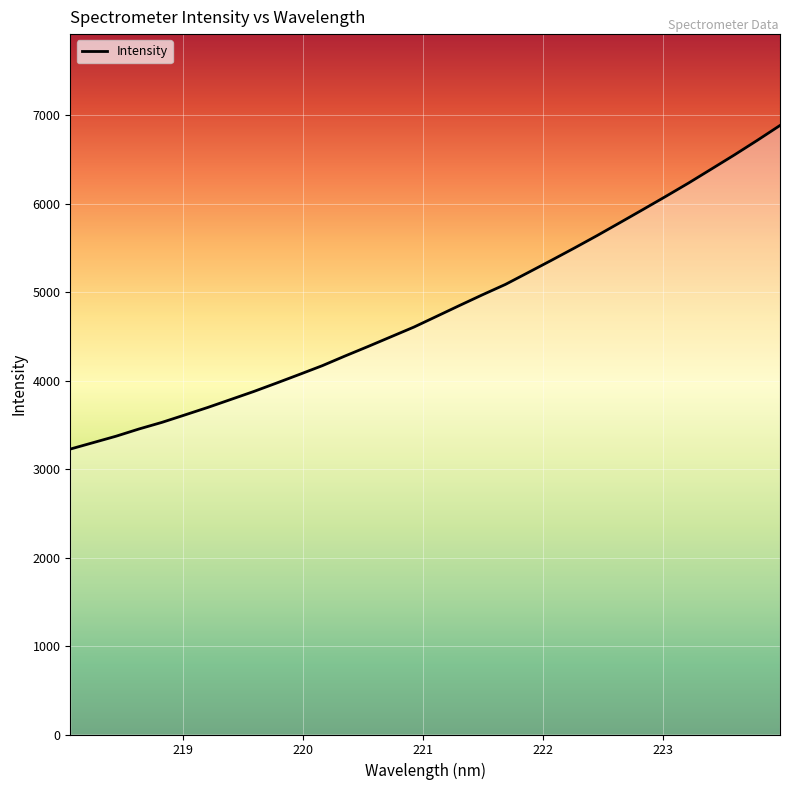

What is the smallest value displayed?

3227.0